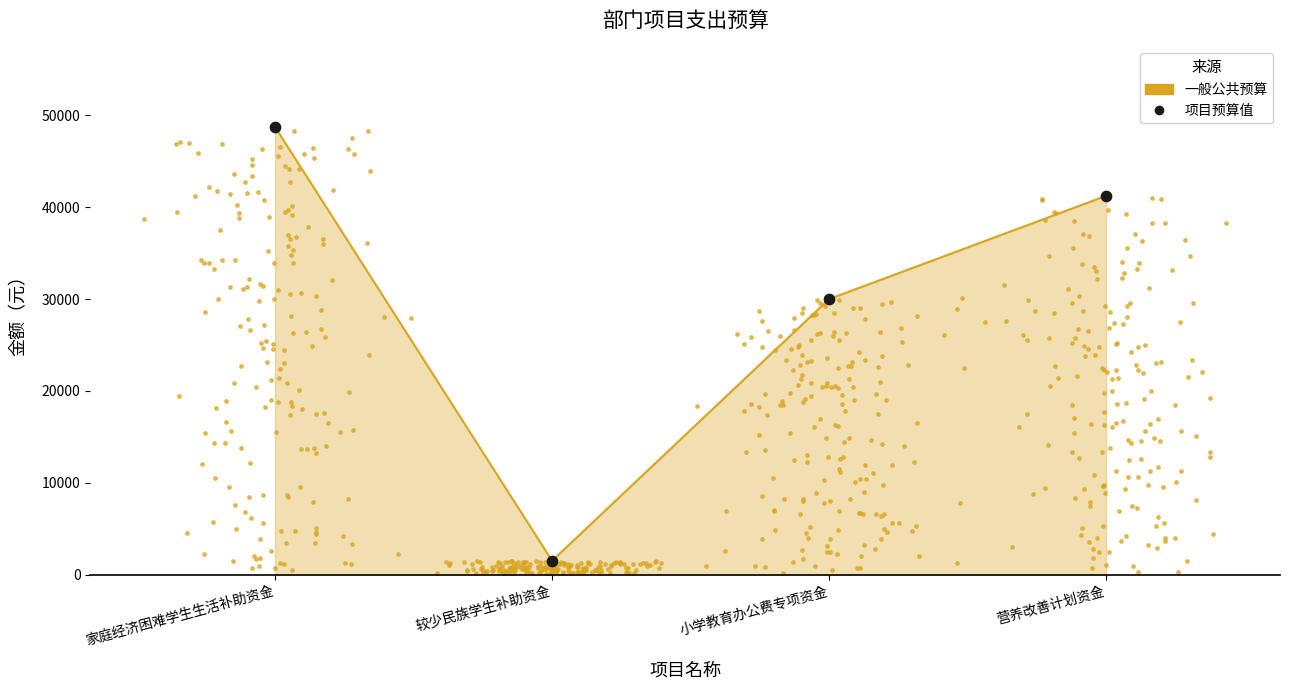

Which series has the largest Y range (max minus min)?

一般公共预算